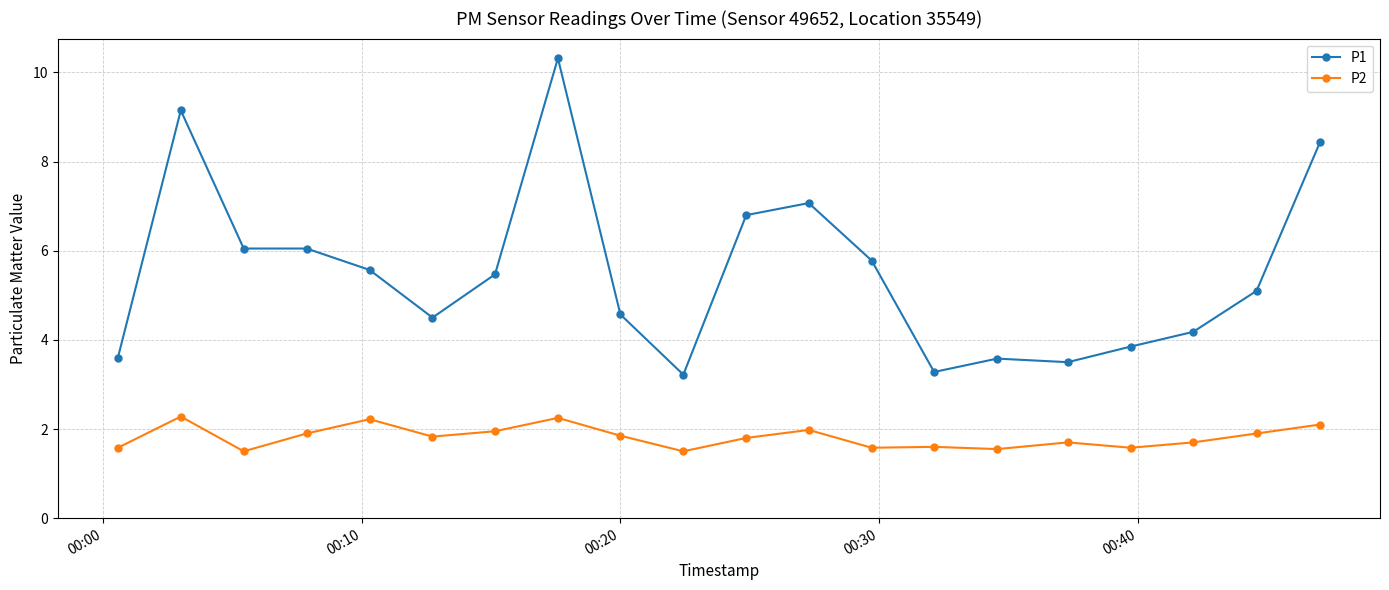

What is the difference between the maximum and minimum values in the P2 series?

0.8